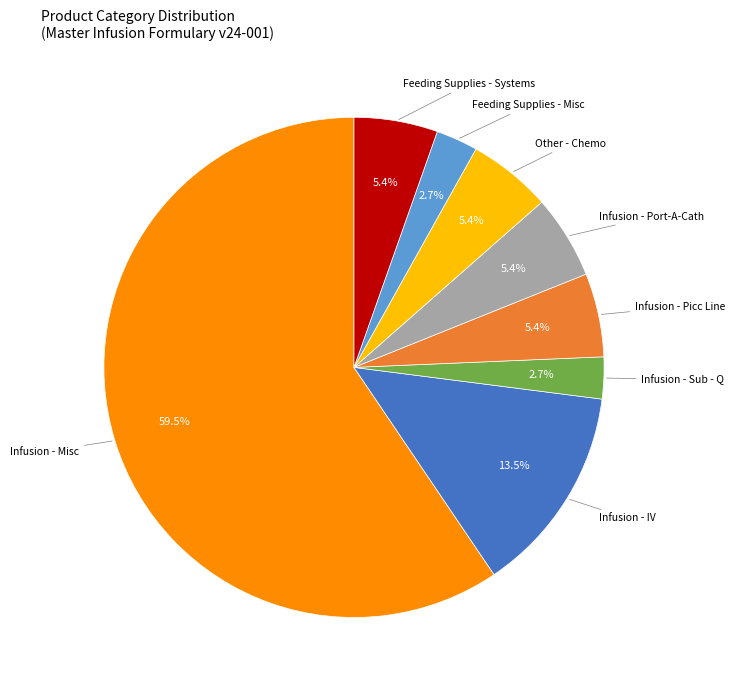

Is there a majority slice in this chart?

Yes